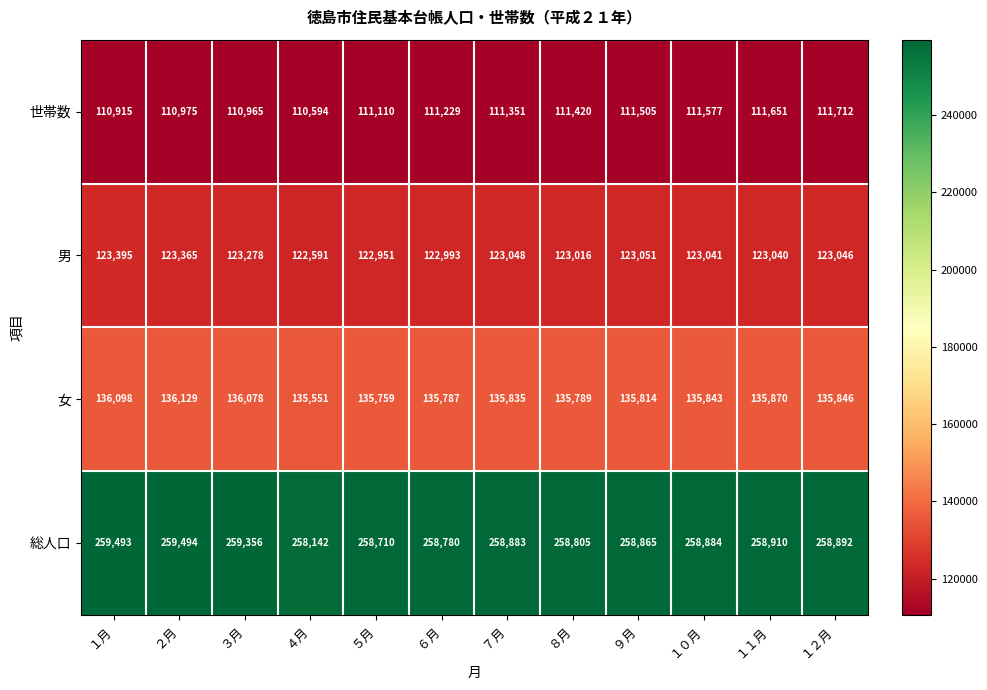

Which series changed the most between ３月 and １１月?

世帯数